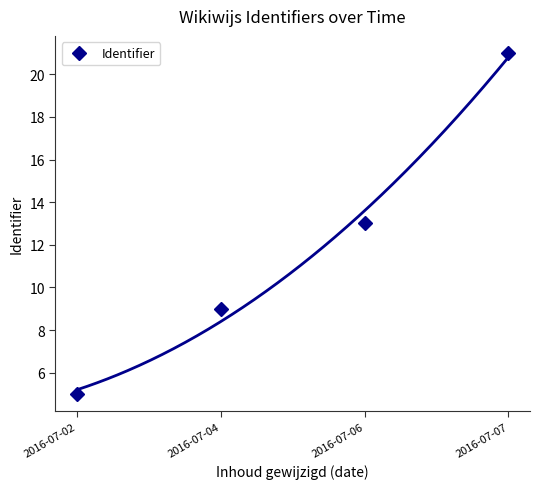

List the labels in order of value, largest first.

2016-07-07, 2016-07-06, 2016-07-04, 2016-07-02